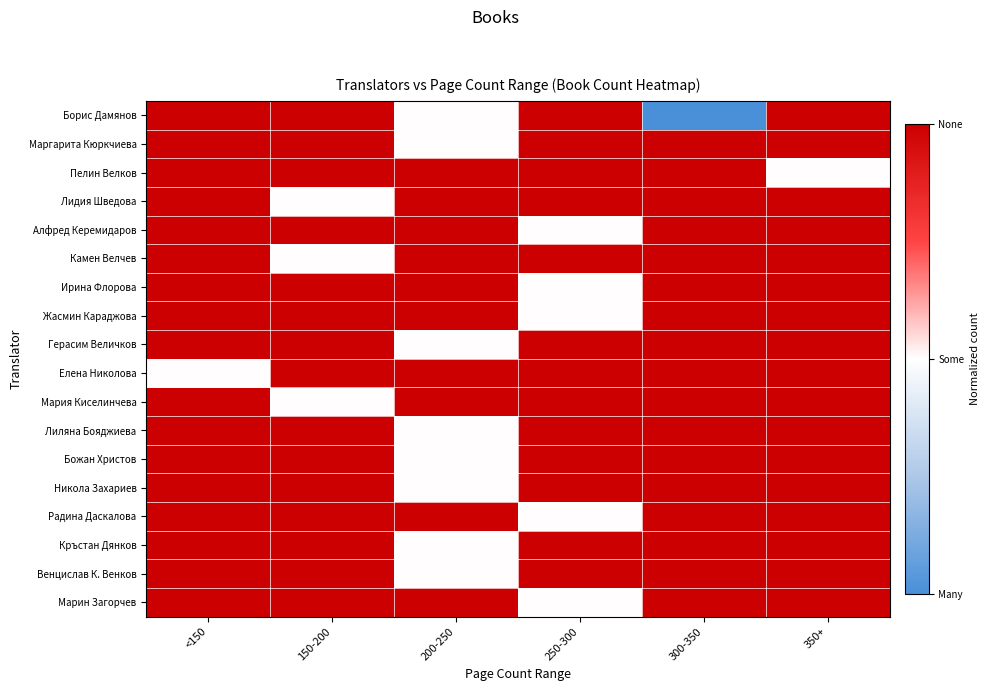

How many data points does each series have?

6